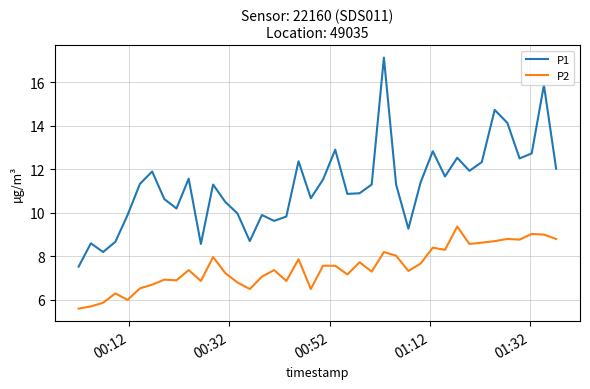

Which series has the largest range (max minus min)?

P1